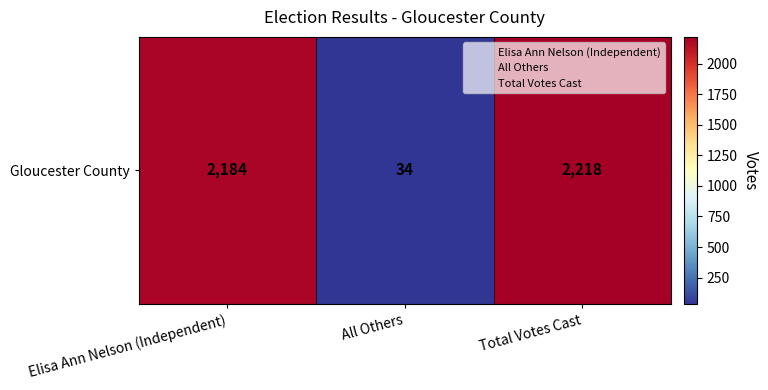

What is the difference between the values at All Others and Total Votes Cast?

2184